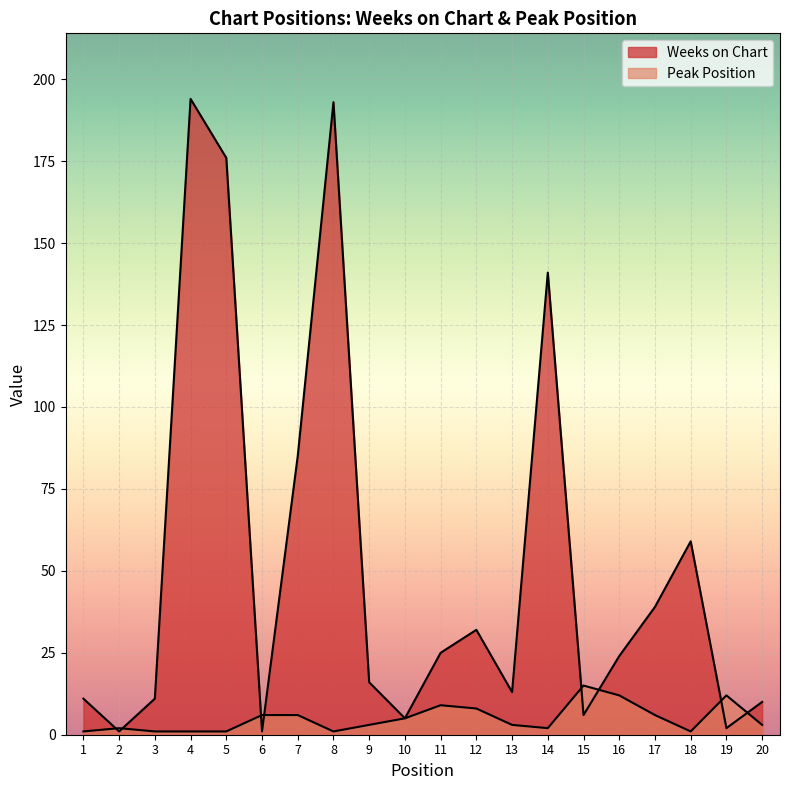

What value does the Weeks on Chart series have at 10, to the nearest 5?

5